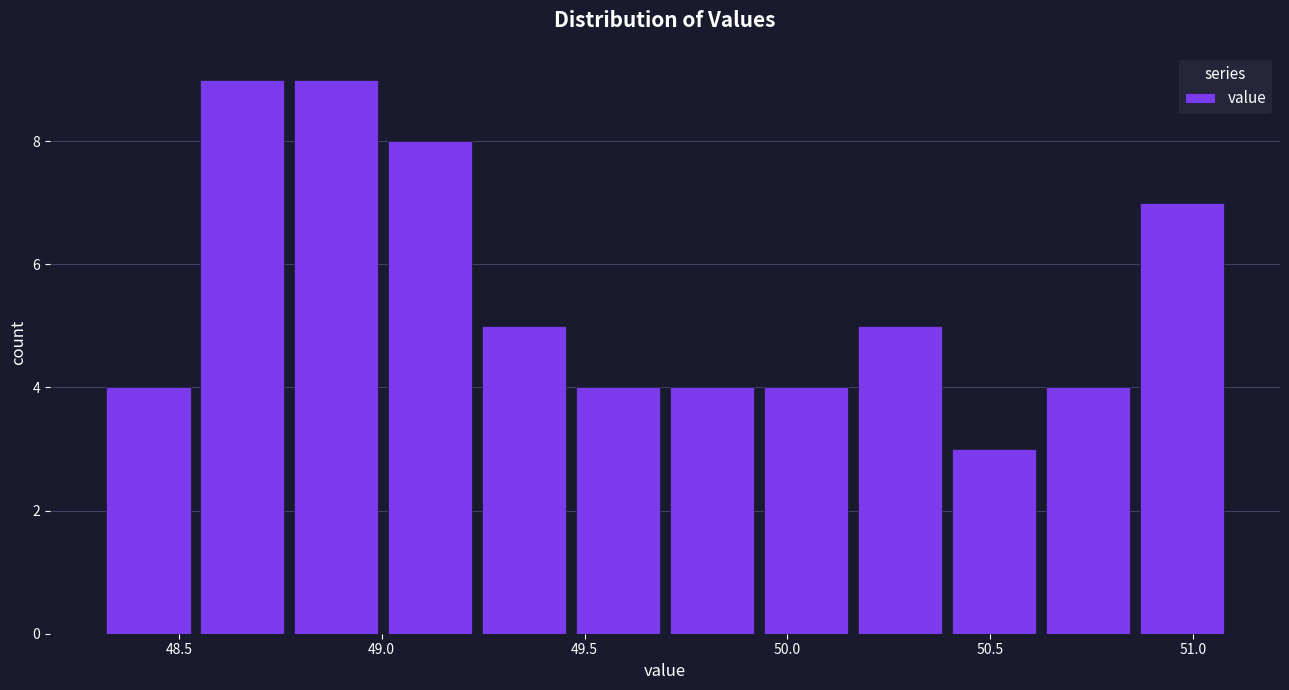

Reading left to right, transcribe this chart: for each bar, give the range it covers on the x-axis and its height. Neither the bar edges nor the heights are printed on the chart, so give them approximately, as read against the axes.

48.30 to 48.55: 4
48.55 to 48.80: 9
48.80 to 49.00: 9
49.00 to 49.25: 8
49.25 to 49.50: 5
49.50 to 49.70: 4
49.70 to 49.95: 4
49.95 to 50.15: 4
50.15 to 50.40: 5
50.40 to 50.65: 3
50.65 to 50.85: 4
50.85 to 51.10: 7